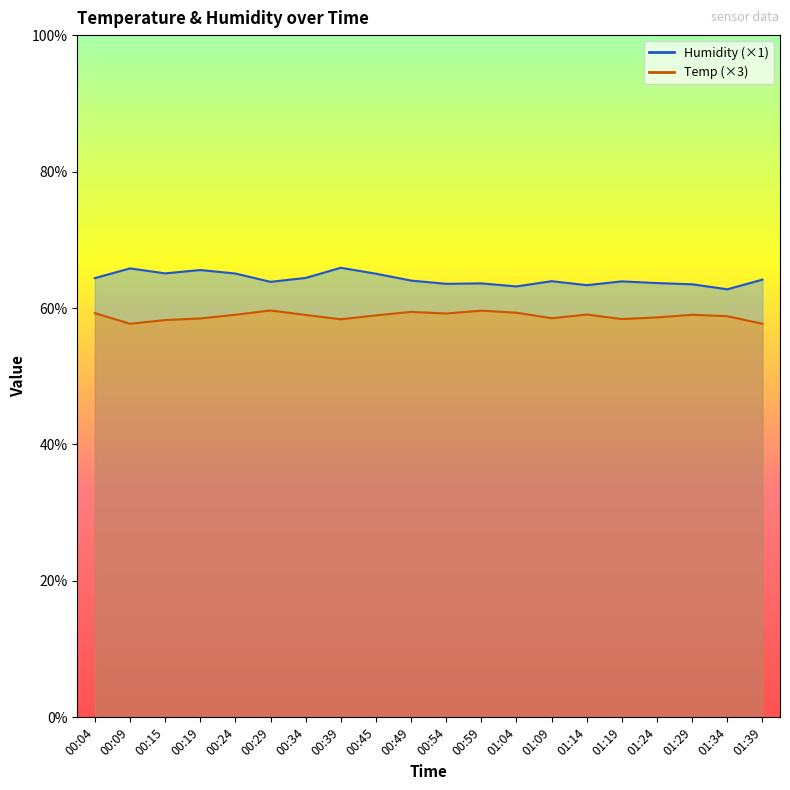

At 00:15, list the series in order from largest to smallest.

Humidity, Temp